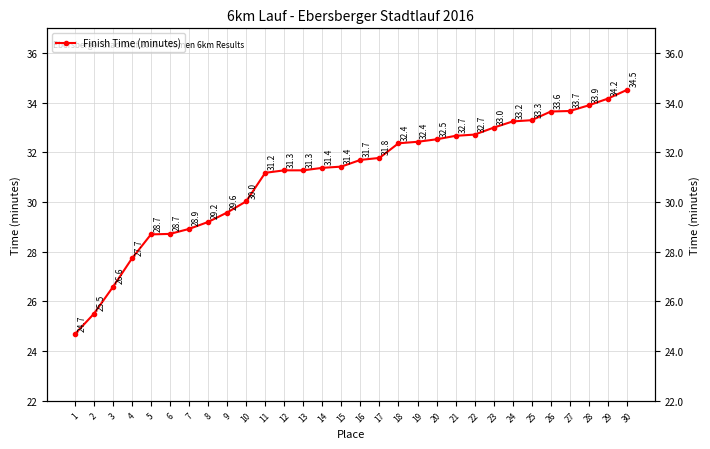

What is the difference between the values at 11 and 5?

2.5